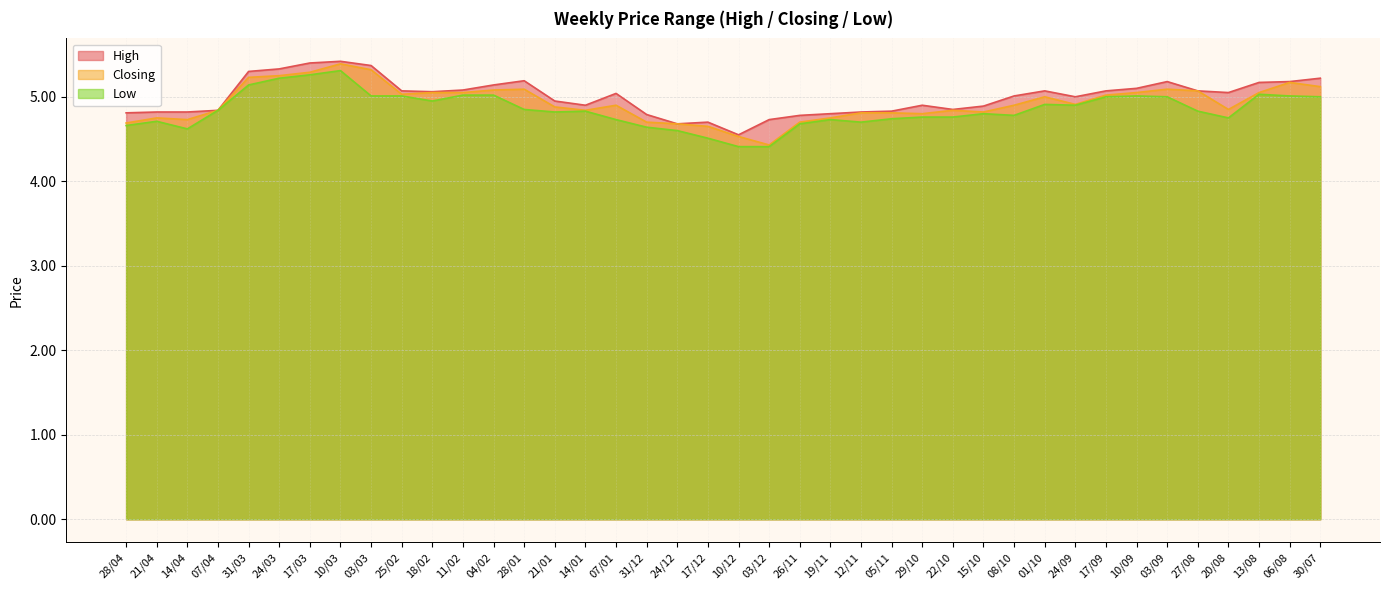

True or false: High and Closing intersect in this chart.

False